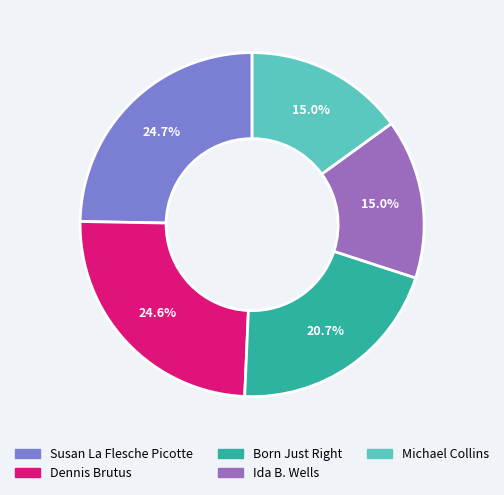

Does Michael Collins represent more than half of the total?

No